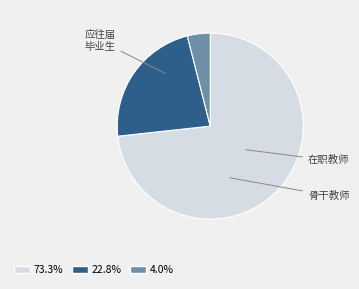

Is there any slice that represents more than half of the pie?

Yes